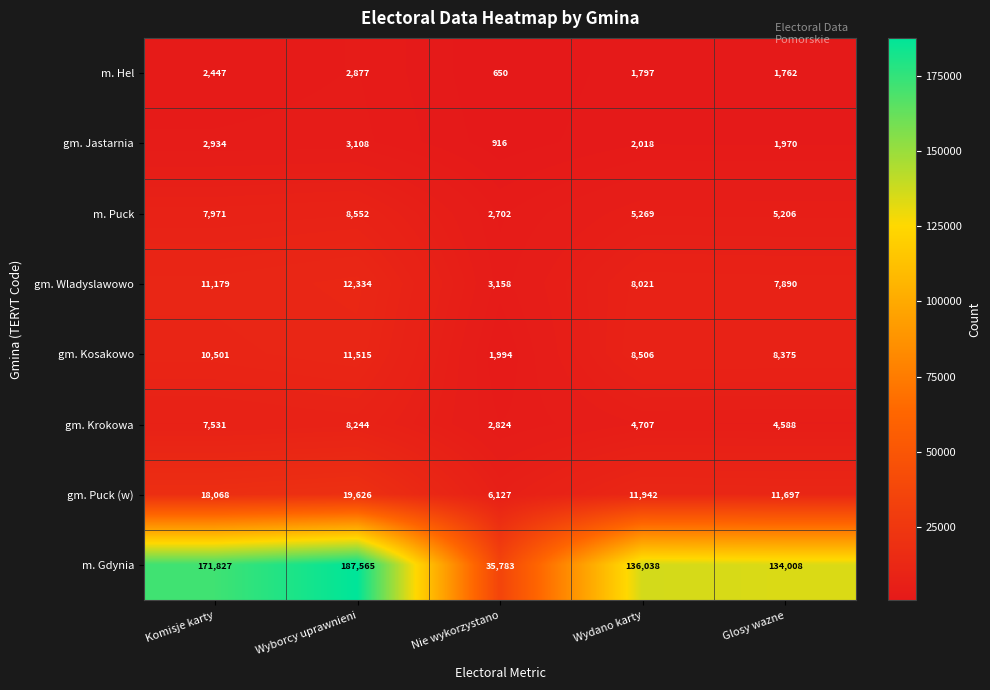

Which series changed the most between Nie wykorzystano and Wydano karty?

m. Gdynia